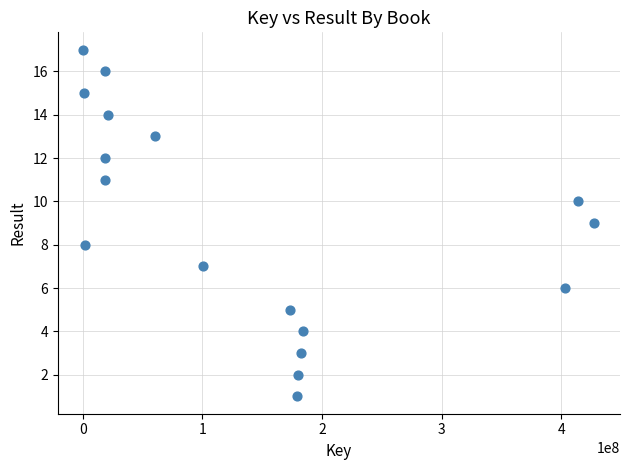

What is the range of X values (max minus min)?

427538549